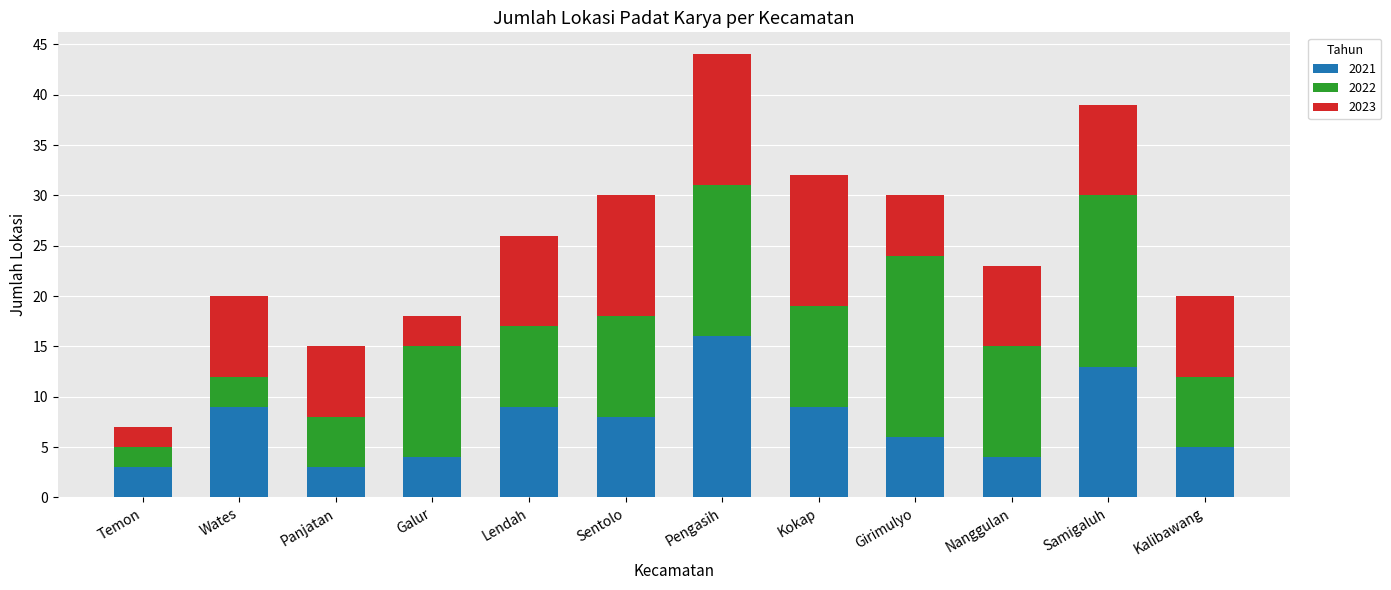

What is the lowest value of the 2021 series?

3